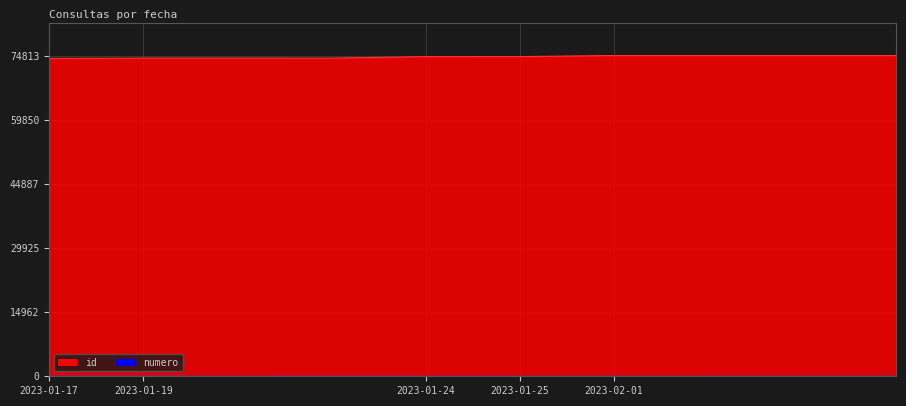

What is the average value of the numero series?

6